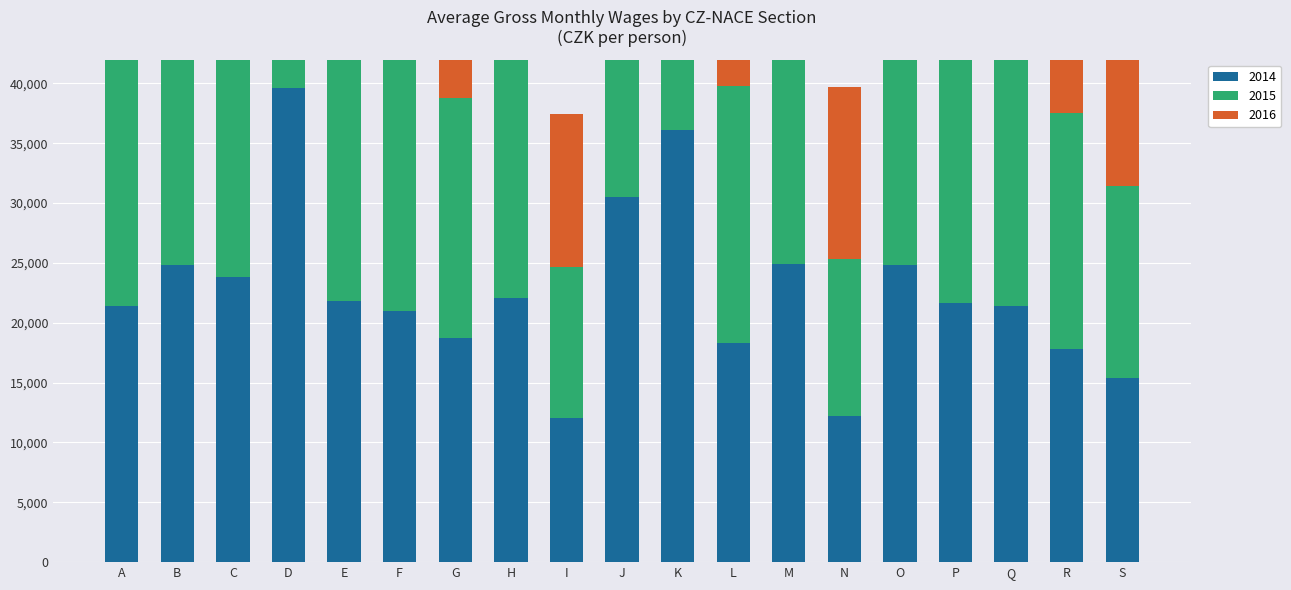

At how many categories does at least one series exceed 19415?

16